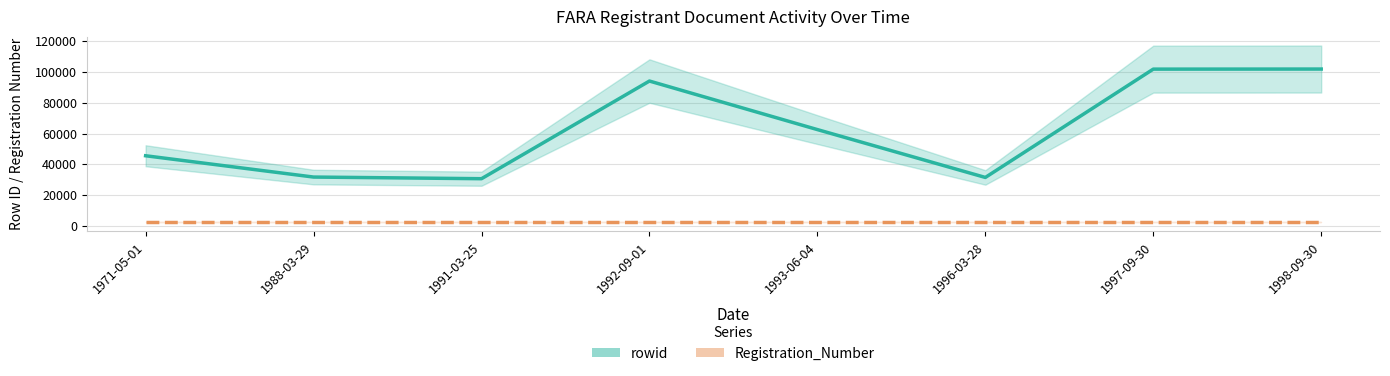

At how many categories does at least one series exceed 83677?

3